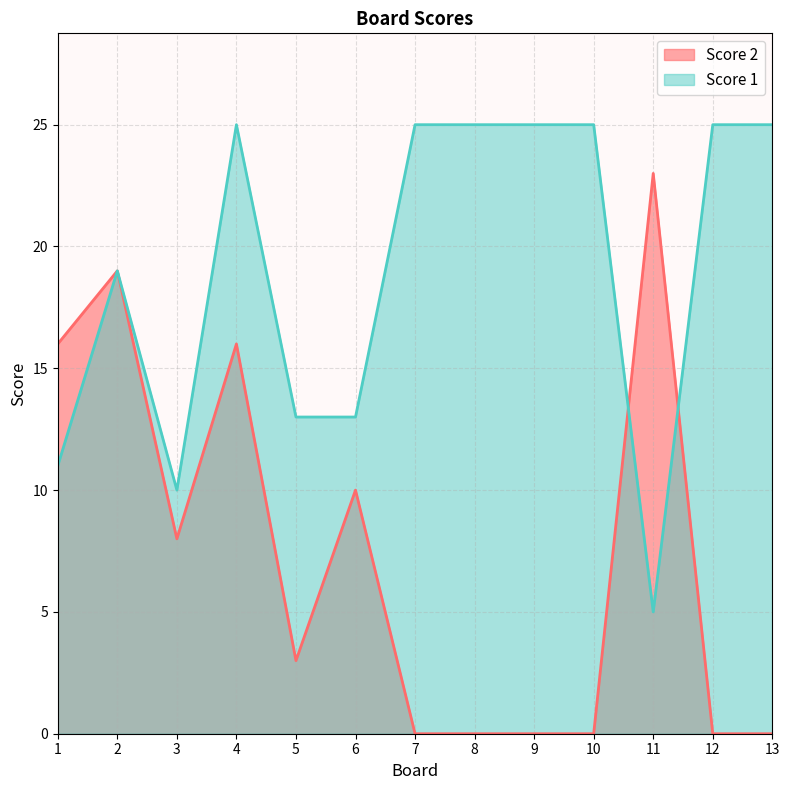

Count the Score 2 values in the range 0 to 16.

11